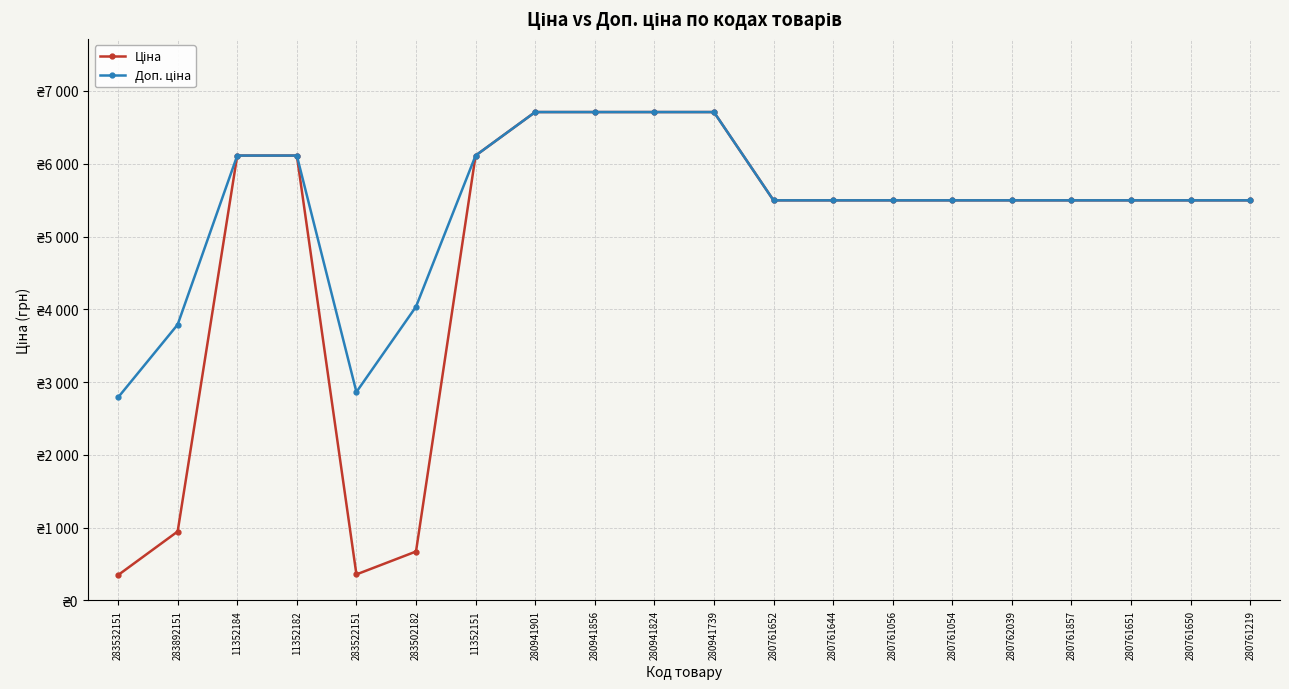

The Ціна series shows 5497.3 at 280761054. True or false?

True